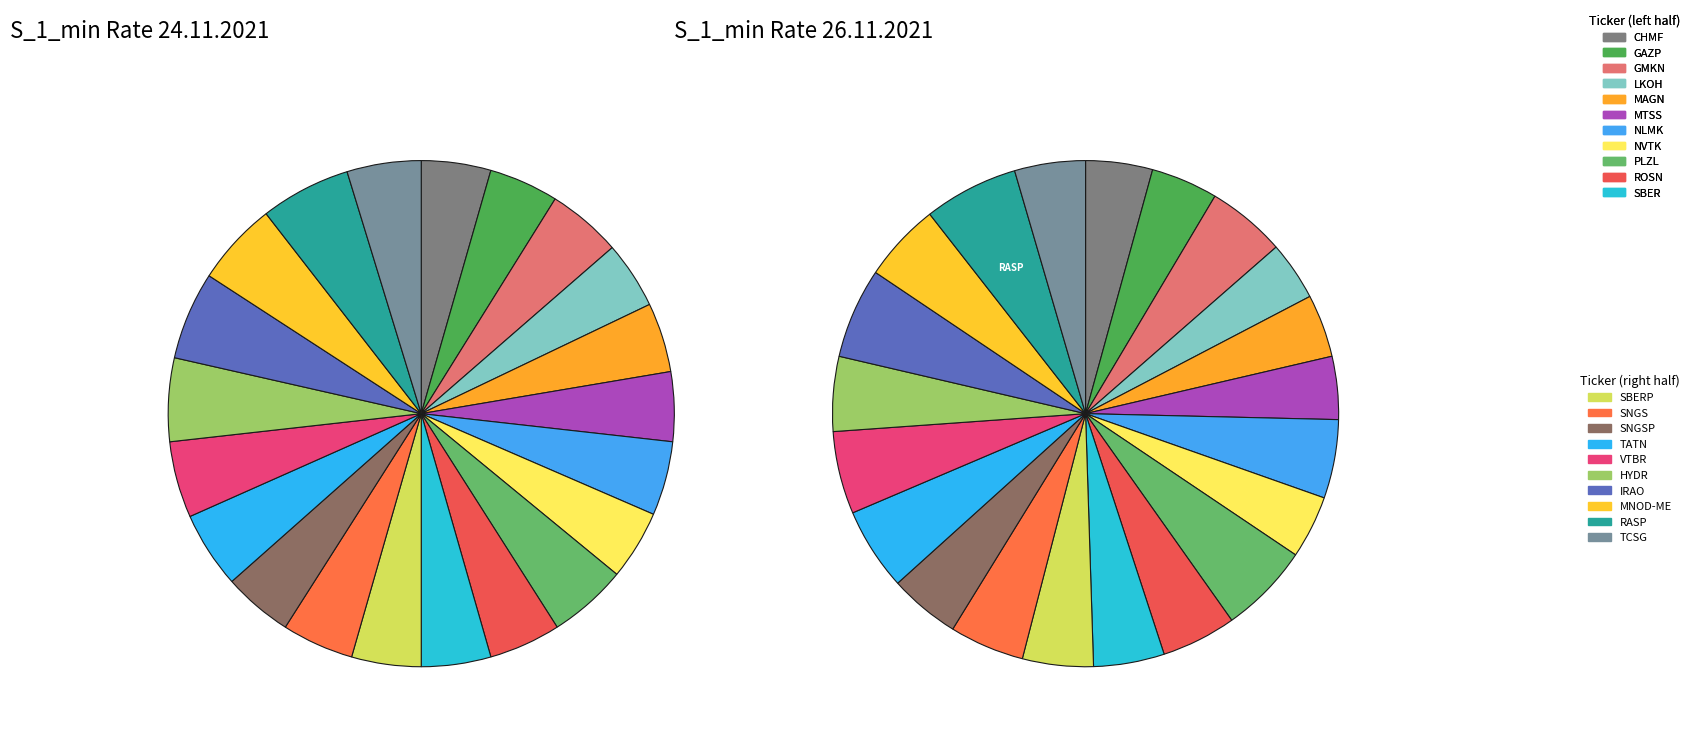

To the nearest percent, what is the difference between the SNGSP and MTSS slice percentages?

1%